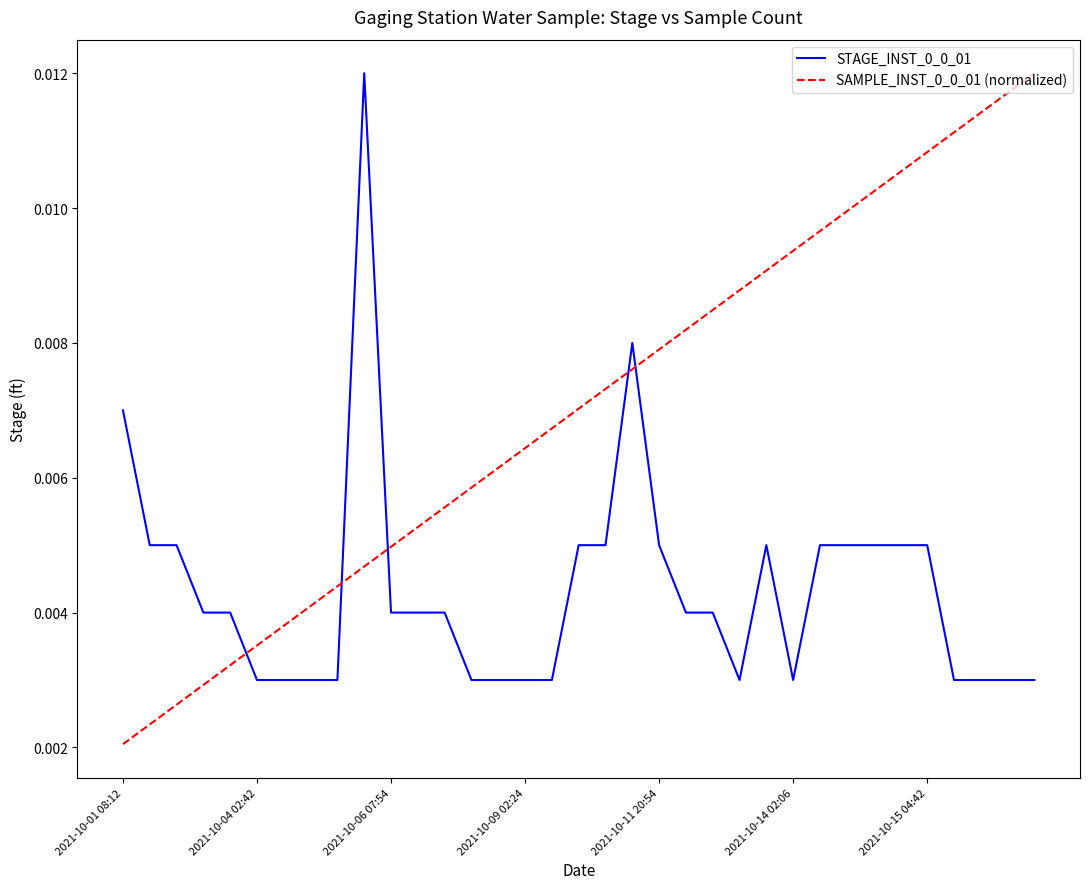

How many times do STAGE_INST_0_0_01 and SAMPLE_INST_0_0_01 (normalized) cross each other?

5